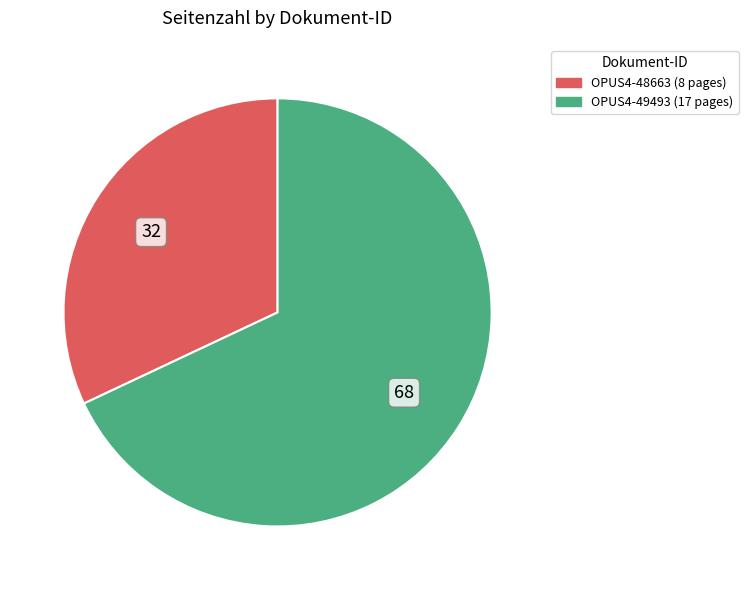

Which slice is the largest?

OPUS4-49493